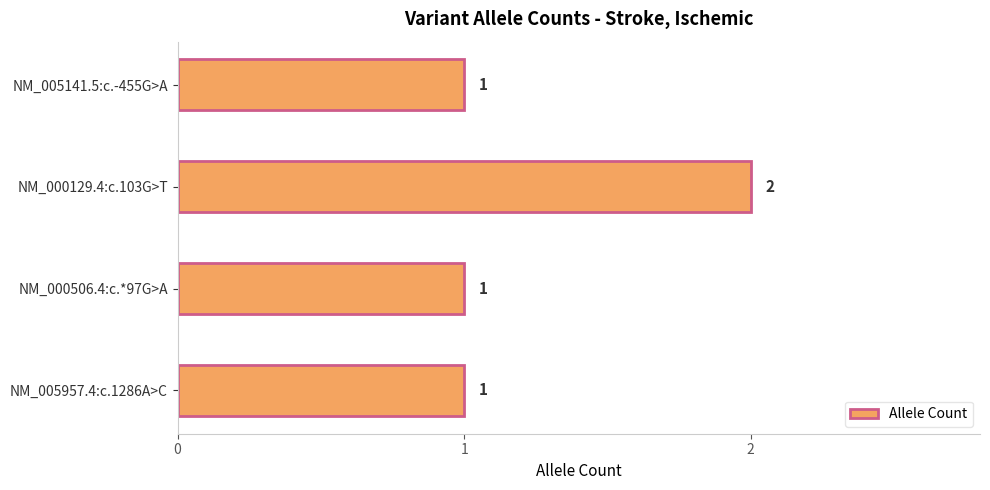

Reading bottom to top, what are all the values shown in this chart?

NM_005957.4:c.1286A>C=1	NM_000506.4:c.*97G>A=1	NM_000129.4:c.103G>T=2	NM_005141.5:c.-455G>A=1